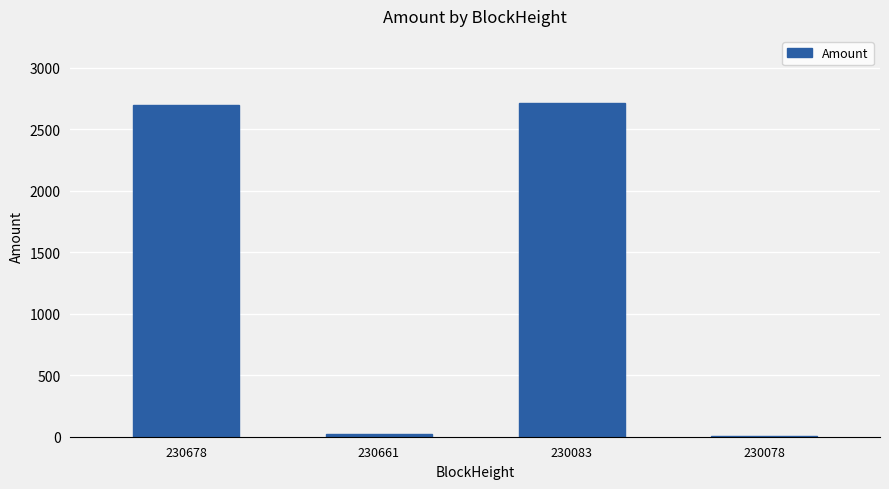

What is the sum of all values?

5435.7